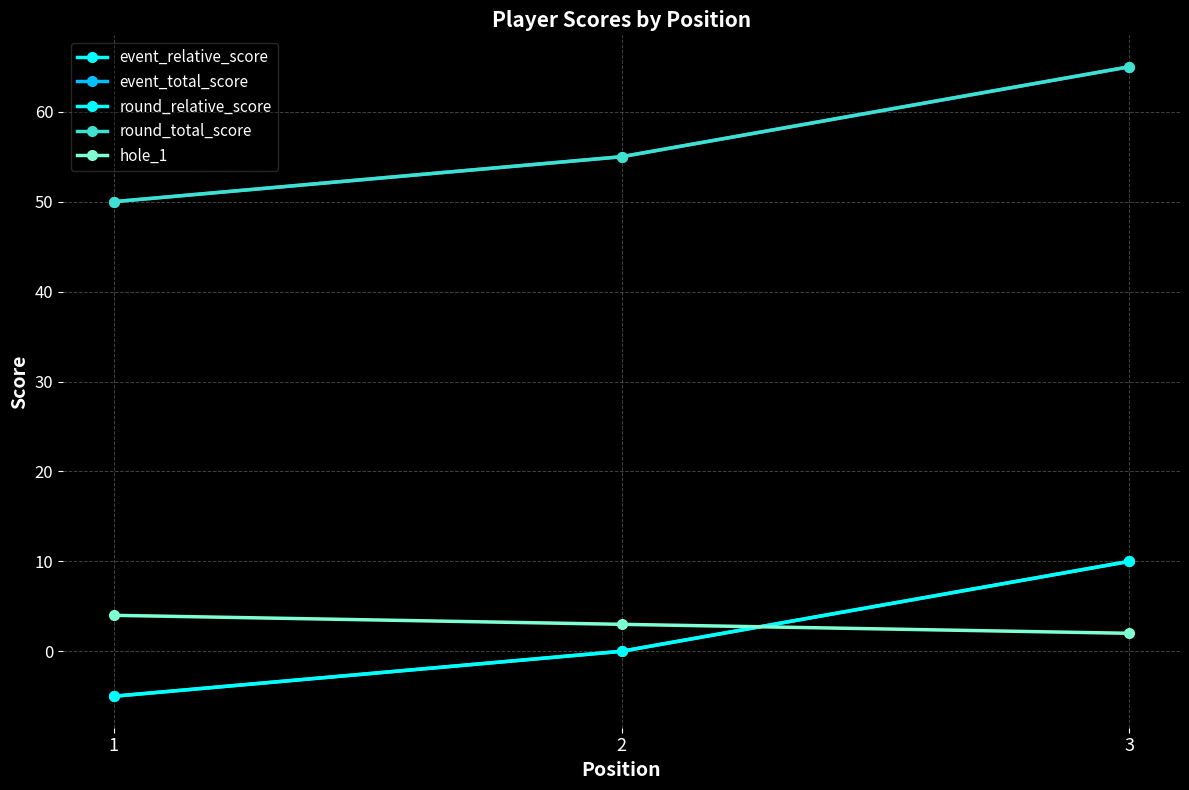

Which series has the widest spread of values?

event_relative_score